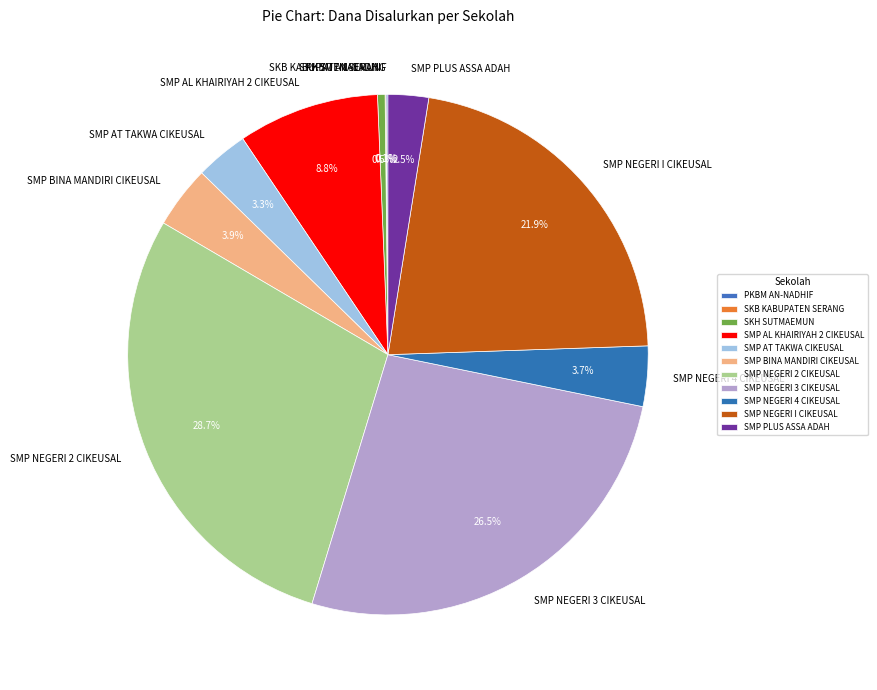

Is it true that SMP AL KHAIRIYAH 2 CIKEUSAL is 15% of the pie?

False